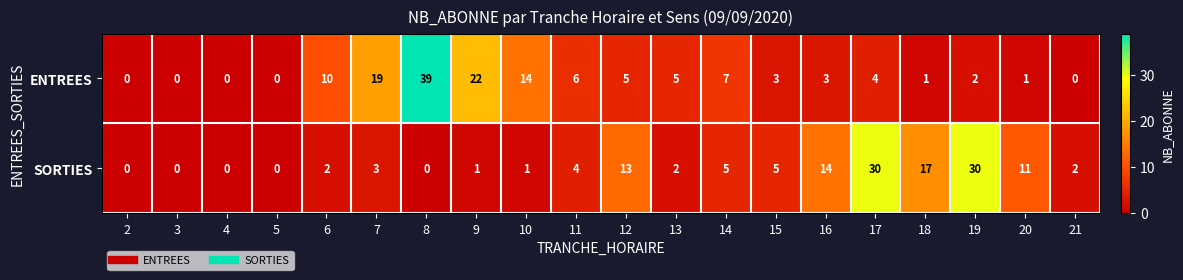

At how many categories does at least one series exceed 31?

1